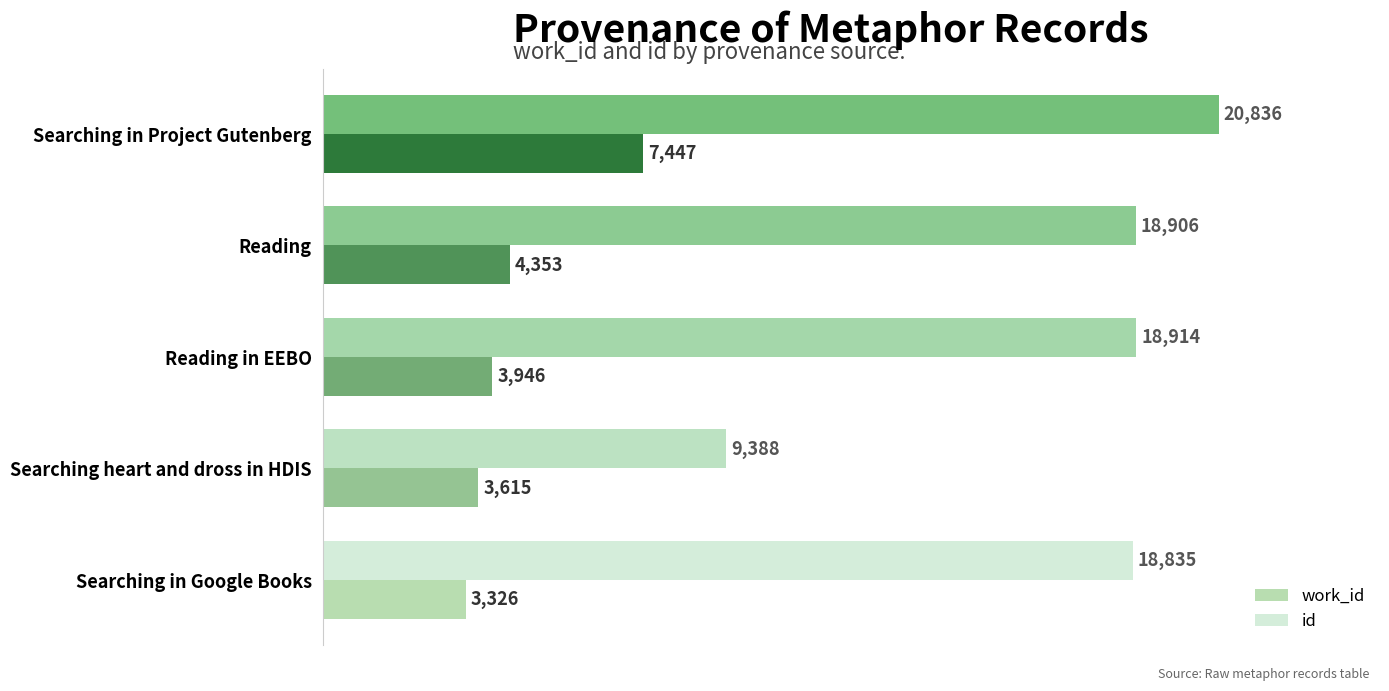

Which series has the widest spread of values?

id